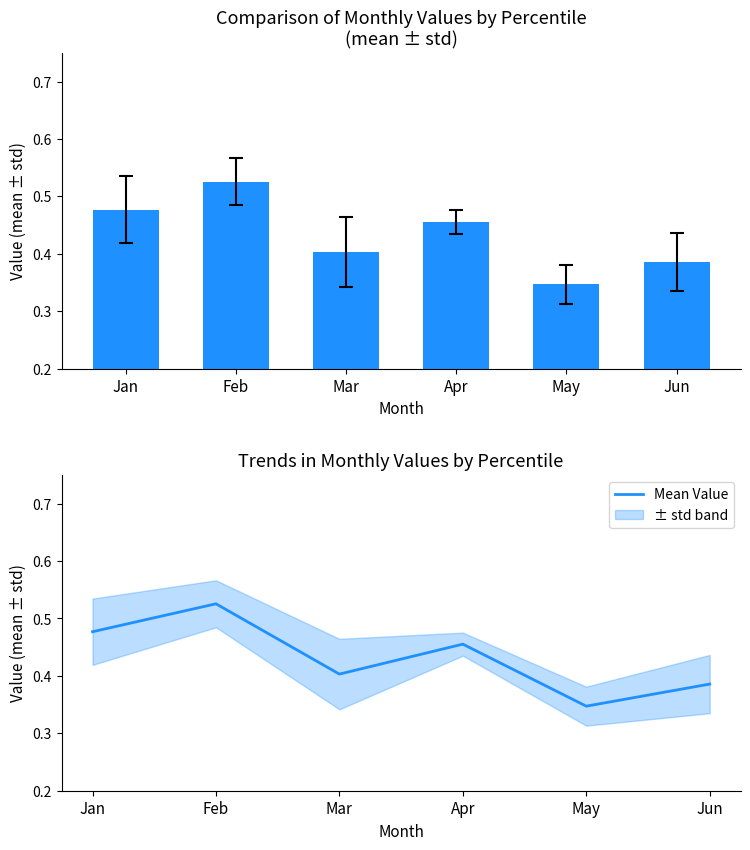

At which category does the chart reach its minimum across all series?

May